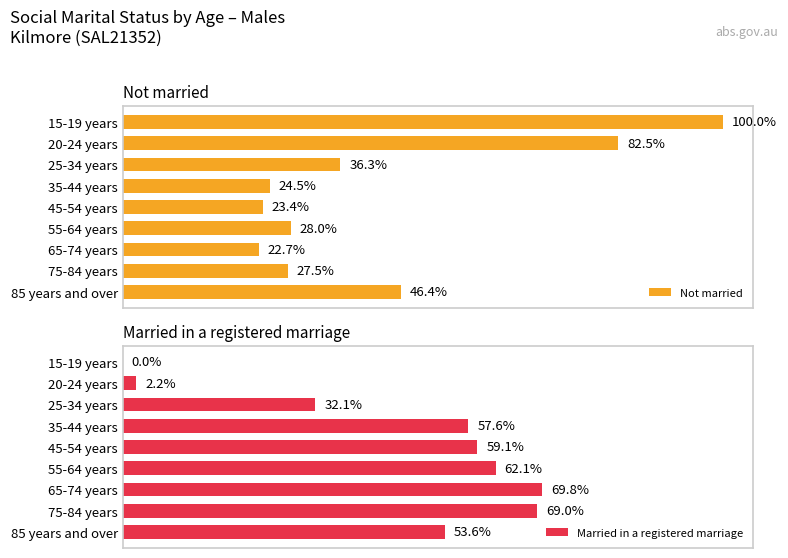

Which series has the largest total across all categories?

Married in a registered marriage